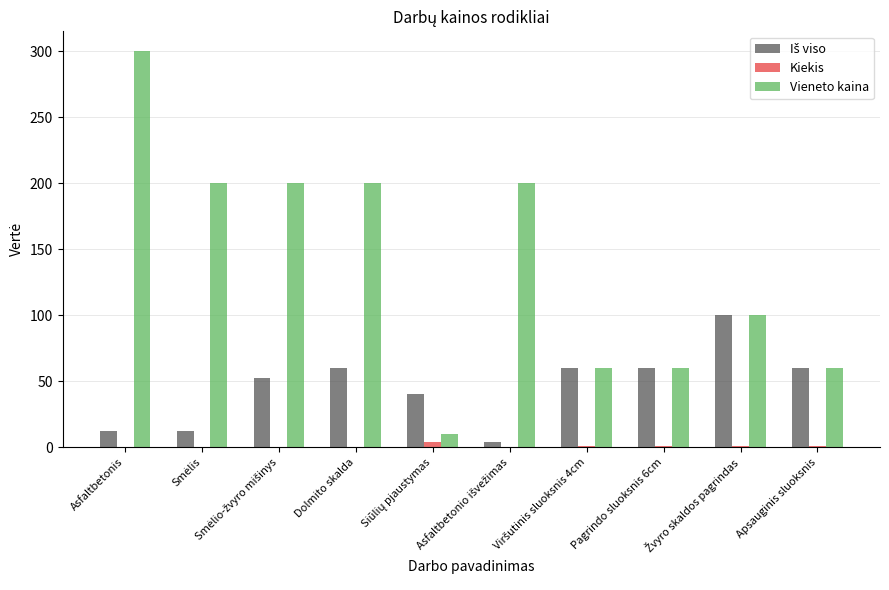

Does the chart contain stacked bars?

No